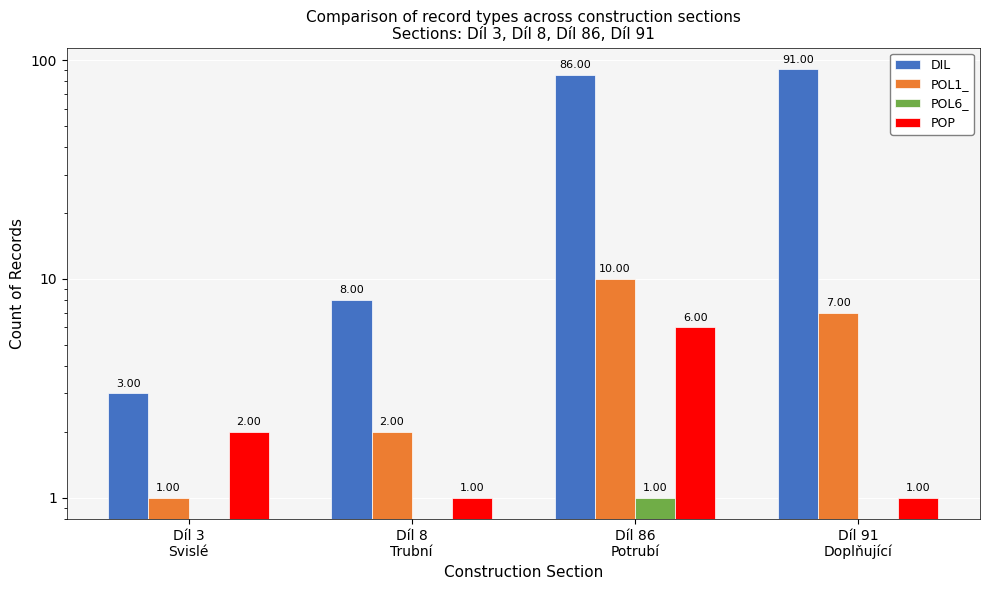

How many data points in POL1_ are less than 7?

2